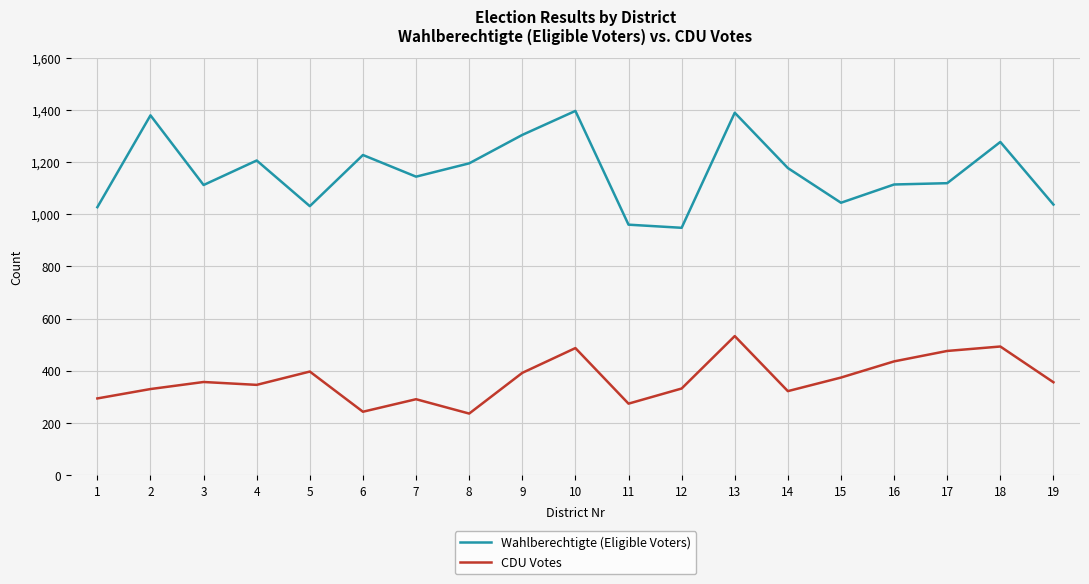

True or false: Wahlberechtigte (Eligible Voters) and CDU Votes cross at least once.

False